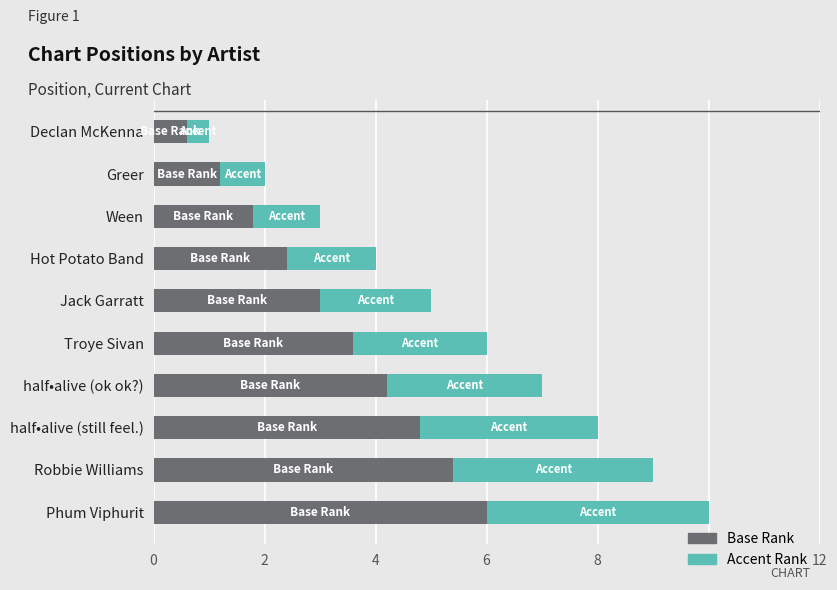

What is the total value across all series at Jack Garratt?

5.0